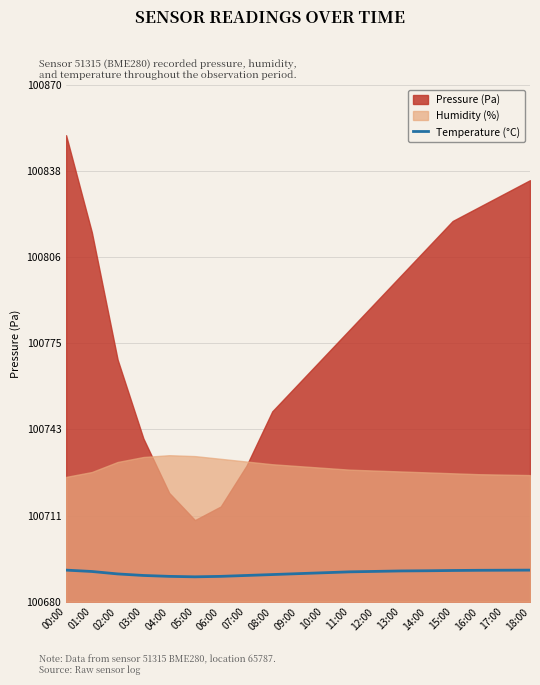

Is it true that Temperature (°C) equals 20447.9 at 11:00?

False